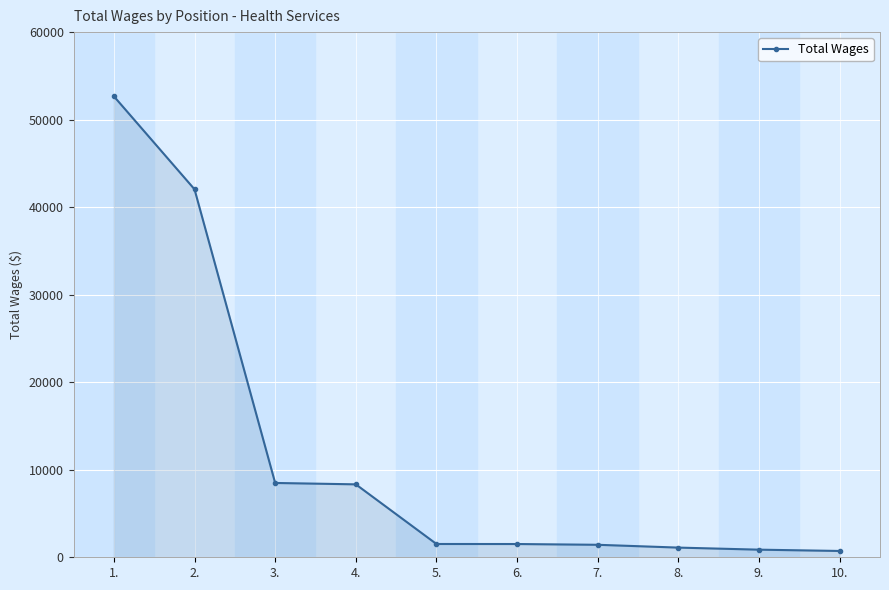

True or false: the data shows 42042 at 2..

True